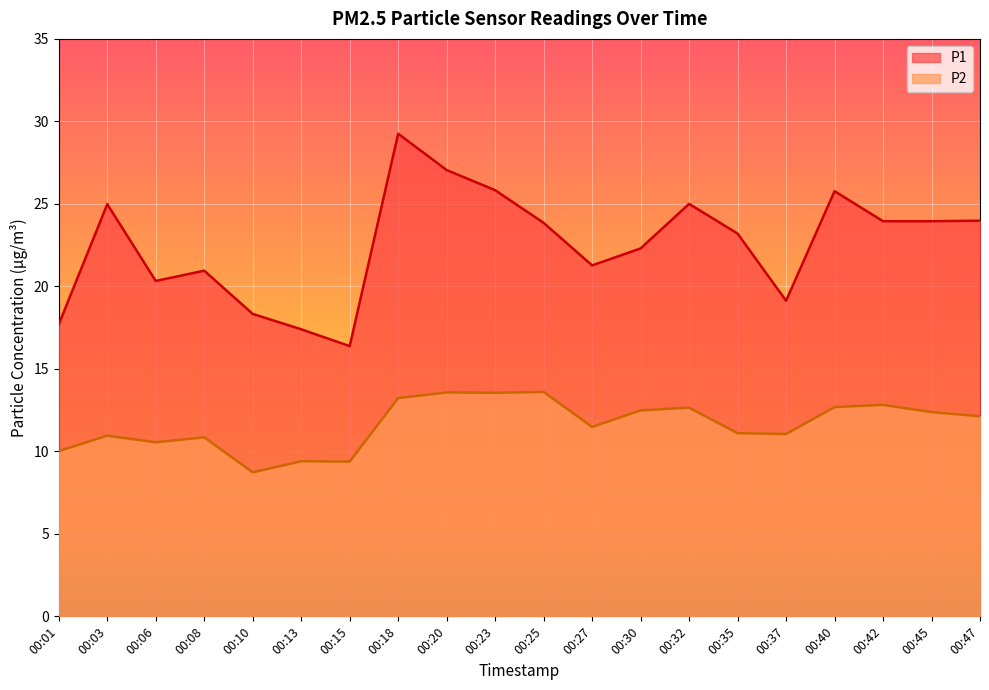

What value does the P2 series have at 00:06?

10.6